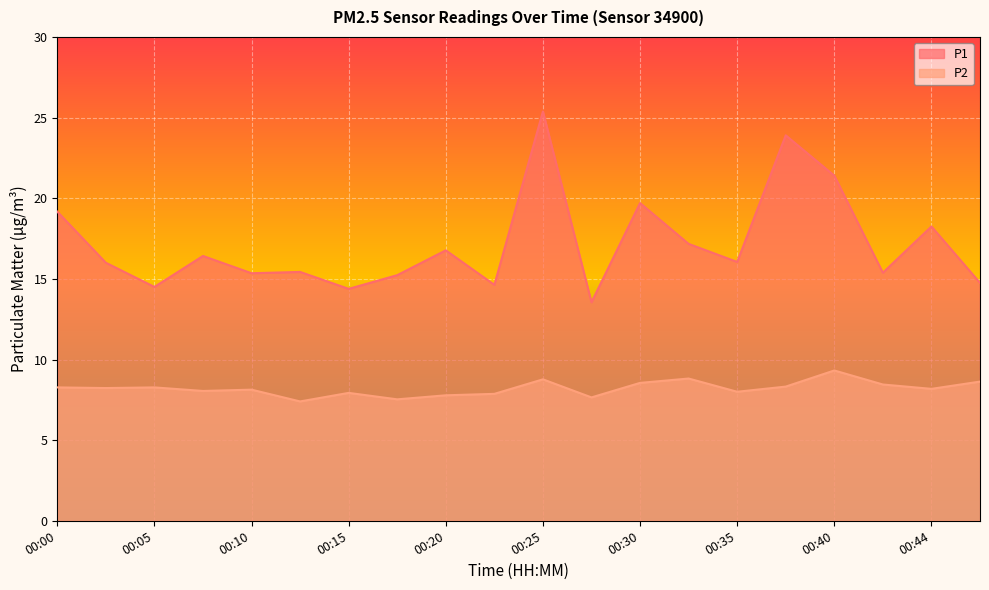

What is the difference between the highest and lowest values at 00:20?

9.0